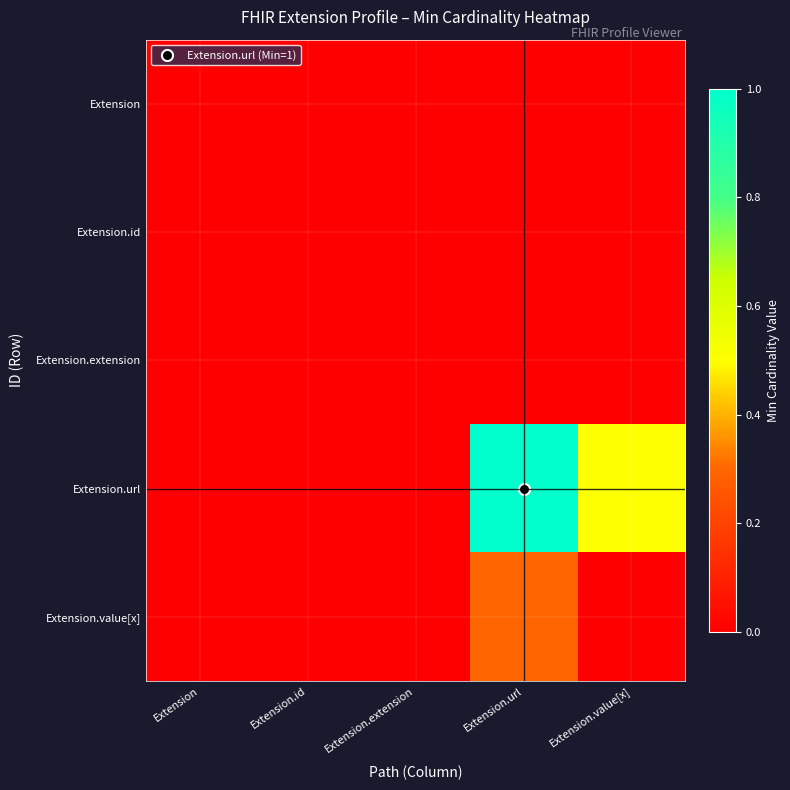

Rank the series at Extension.extension from lowest to highest value.

Extension, Extension.id, Extension.extension, Extension.url, Extension.value[x]